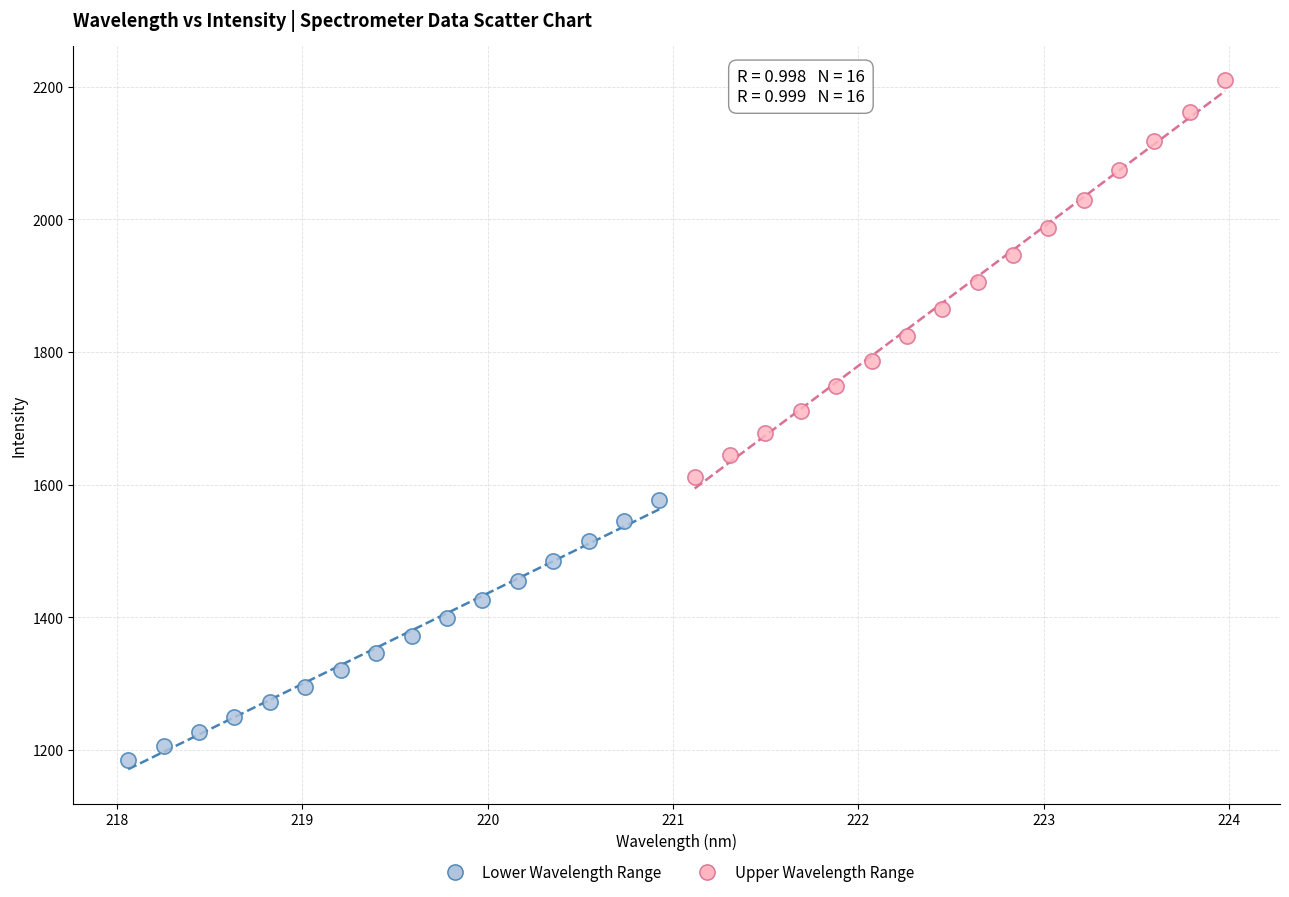

Which series has the largest Y range (max minus min)?

Upper Wavelength Range